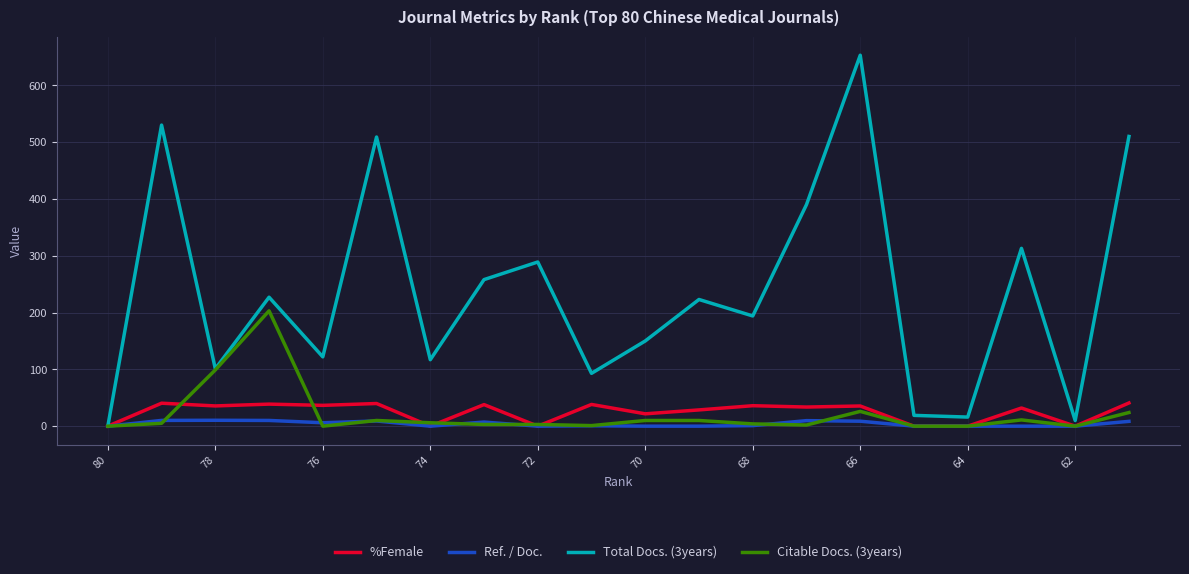

How many lines are shown in the chart?

4